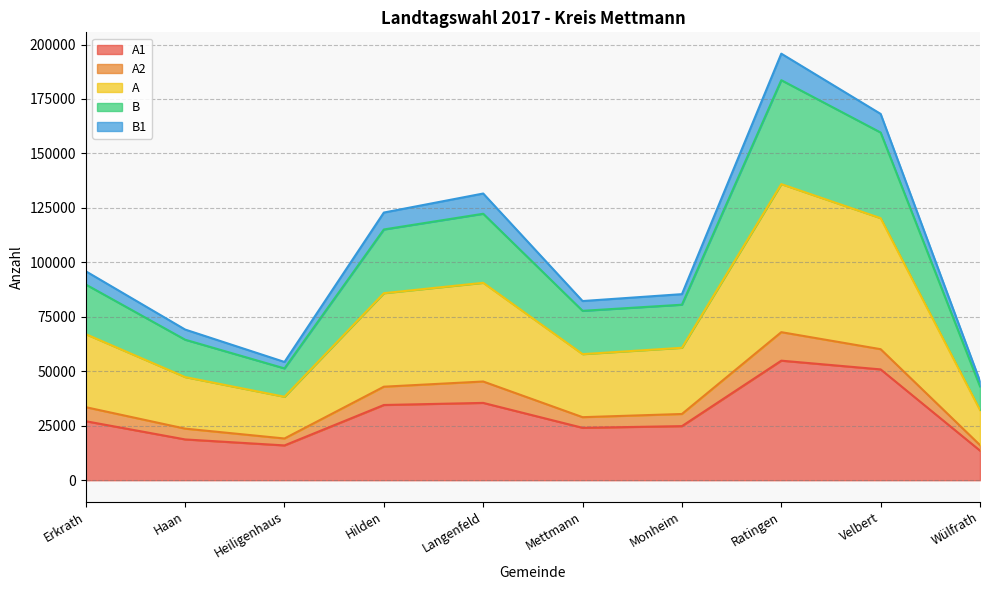

At which category is the sum across all series the highest?

Ratingen